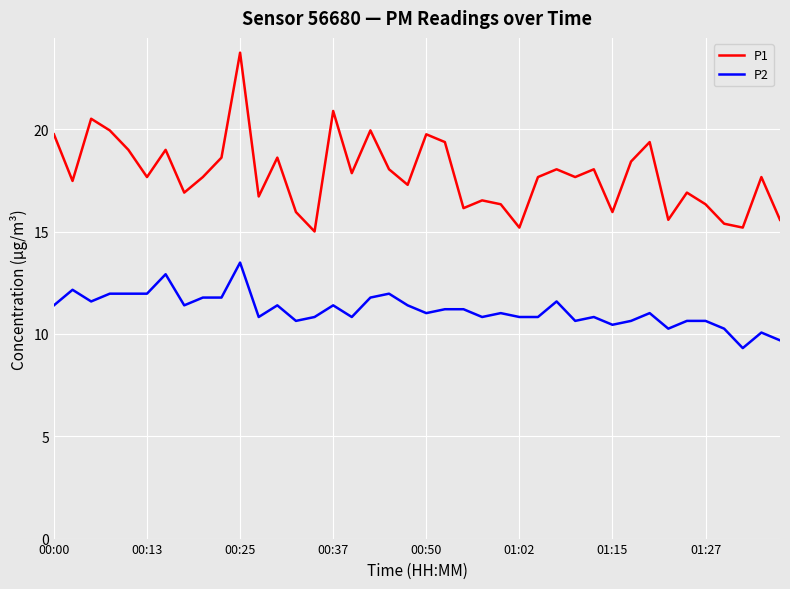

True or false: P2 and P1 intersect in this chart.

False